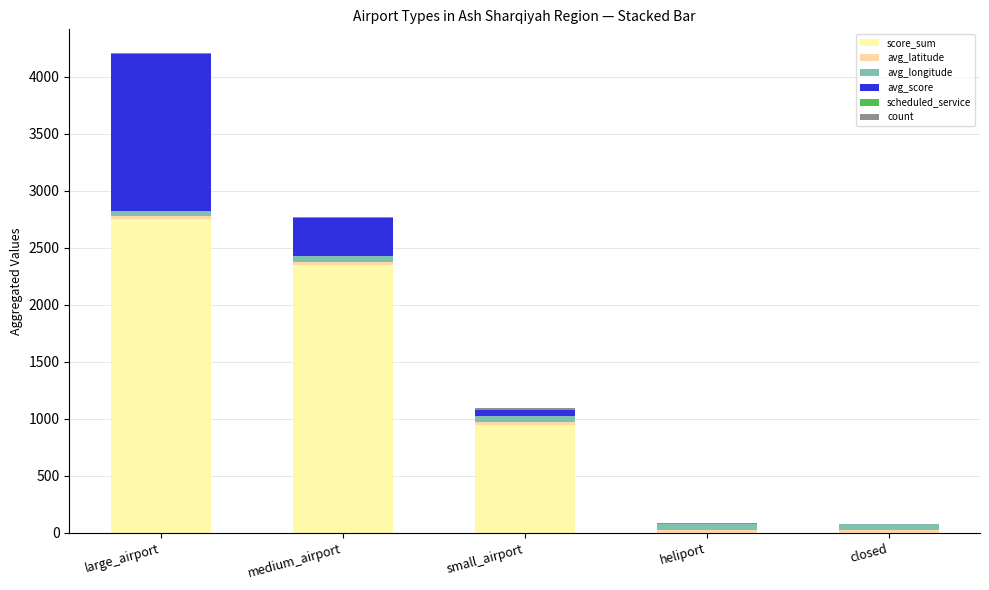

Does the chart contain stacked bars?

Yes